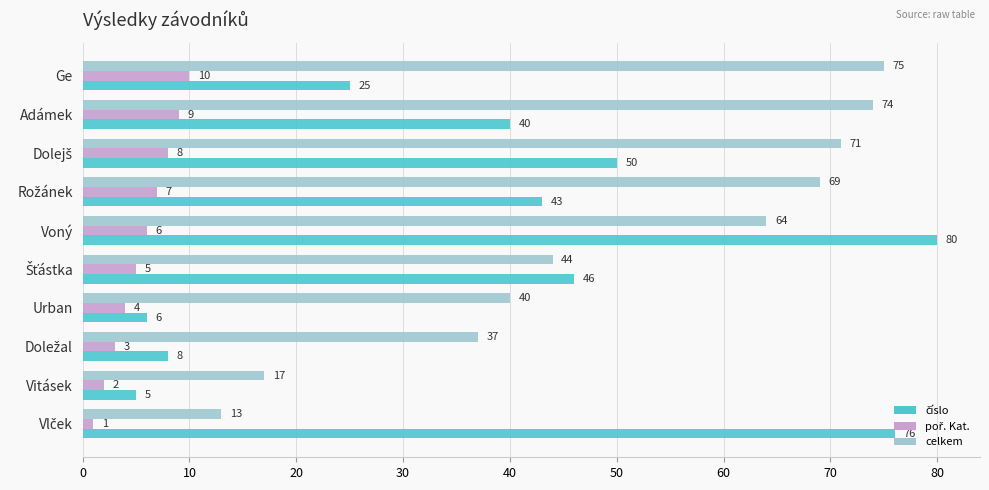

Which series has the largest total across all categories?

celkem